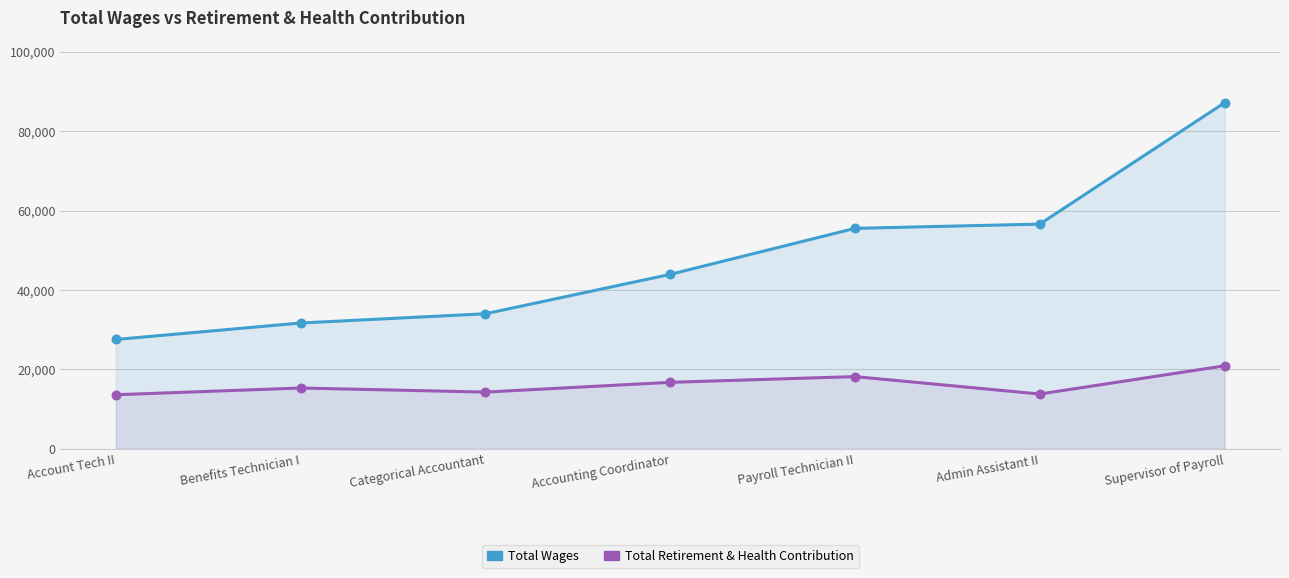

At how many categories does at least one series exceed 44275?

3